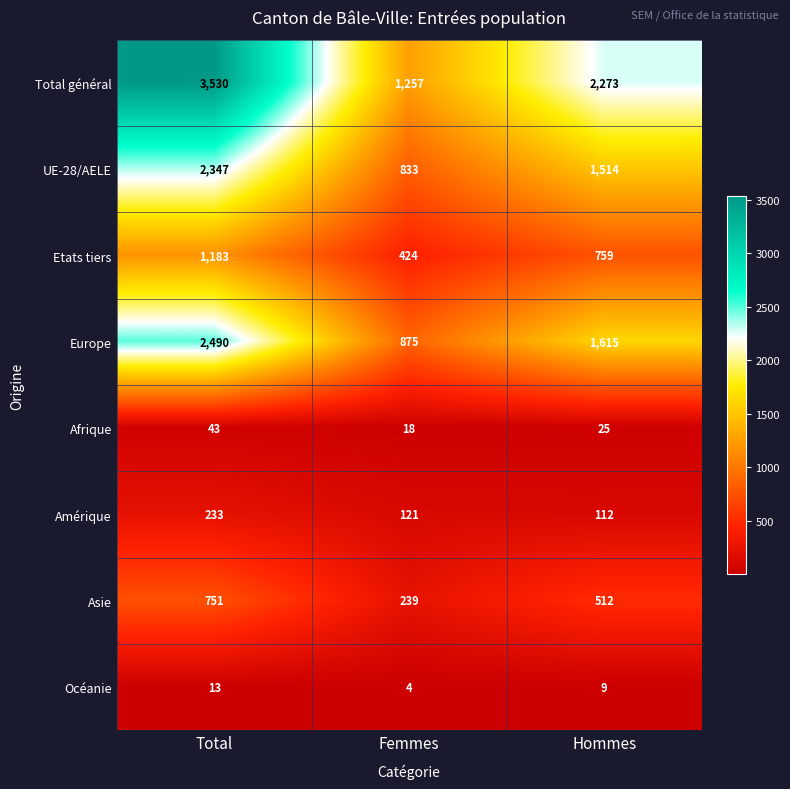

What is the lowest value of the UE-28/AELE series?

833